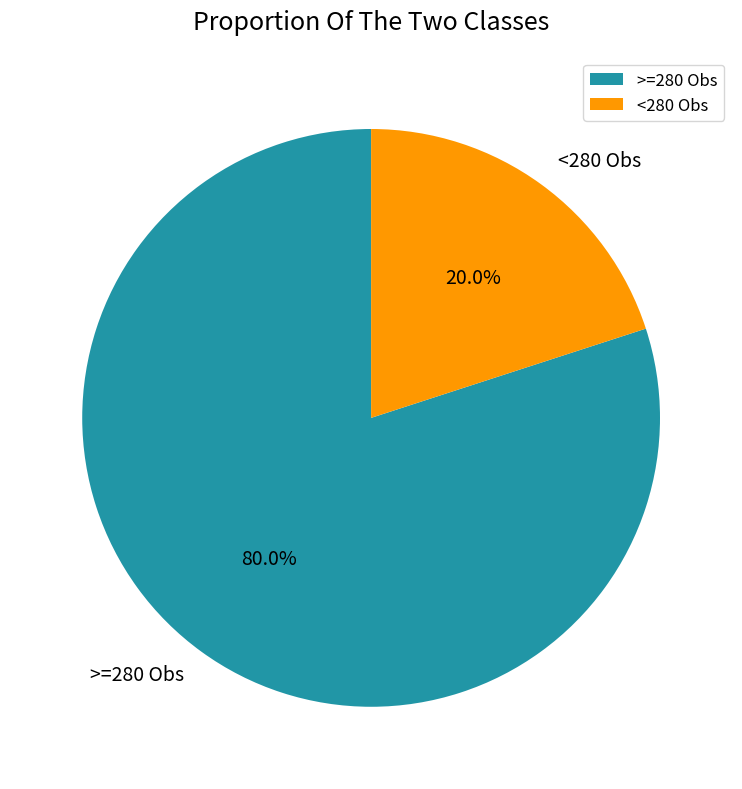

Which slice is the largest?

>=280 Obs